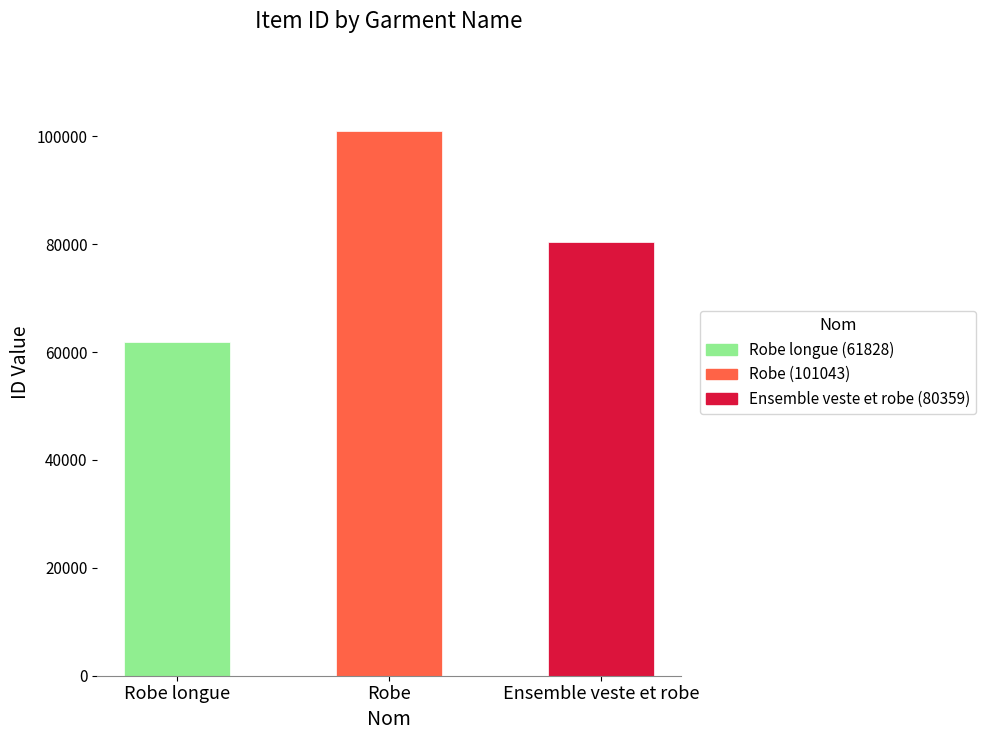

What is the greatest value displayed?

101043